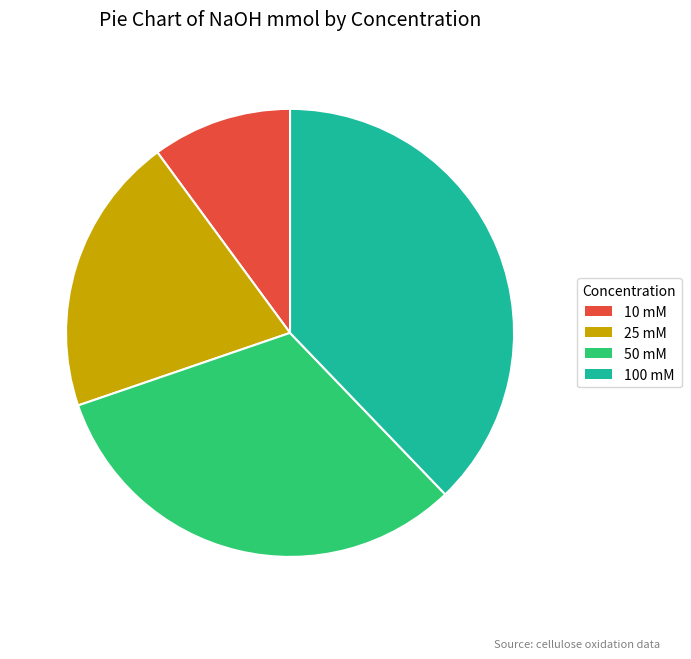

Which has a higher value, 10 mM or 100 mM?

100 mM